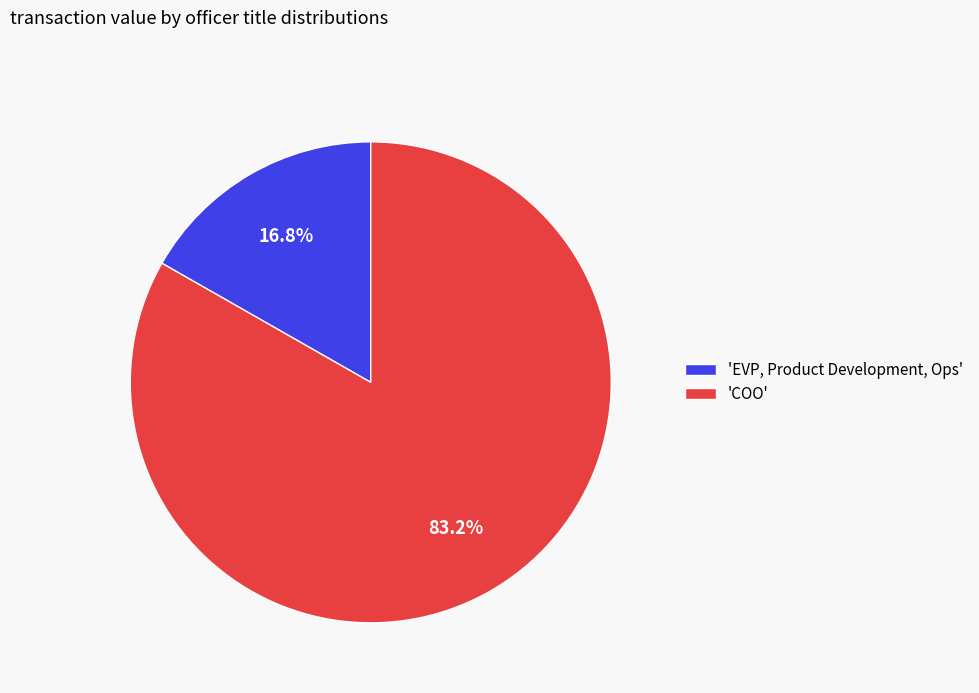

How many segments does this pie chart have?

2